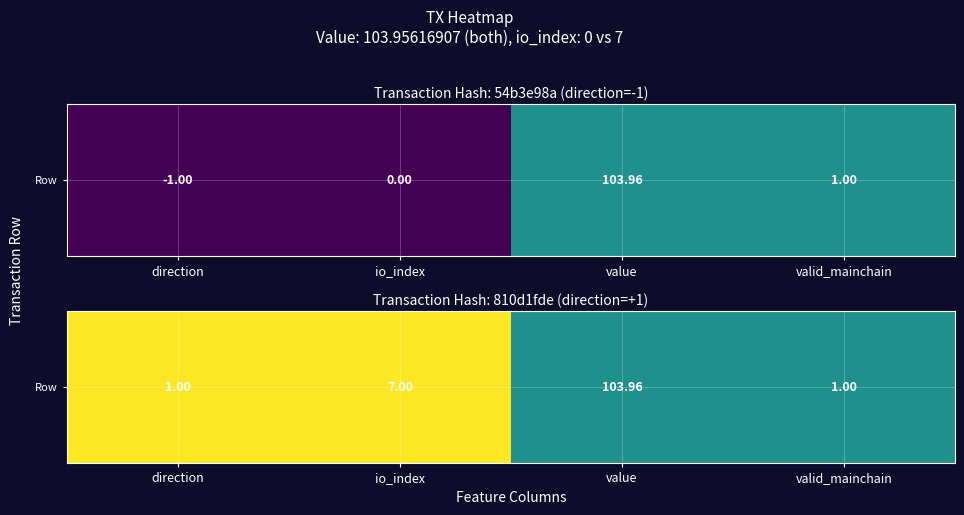

List the labels in order of value, smallest first.

value, valid_mainchain, direction, io_index